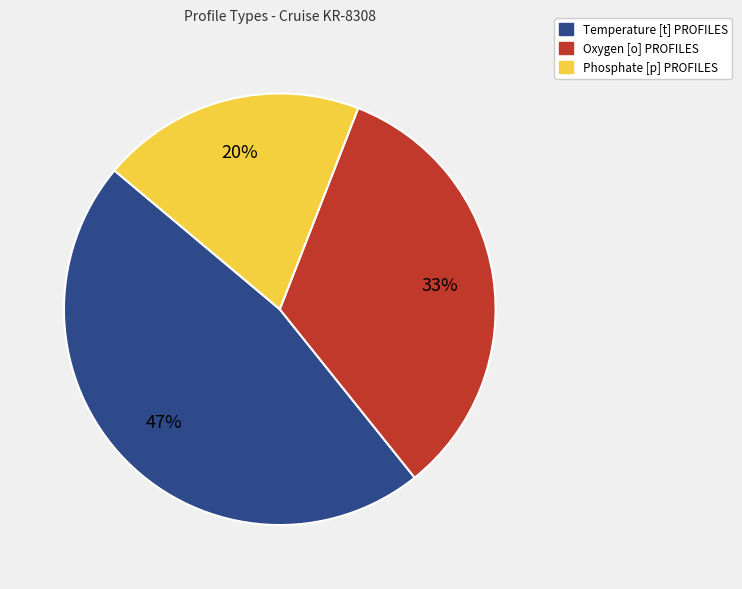

Is there any slice that represents more than half of the pie?

No